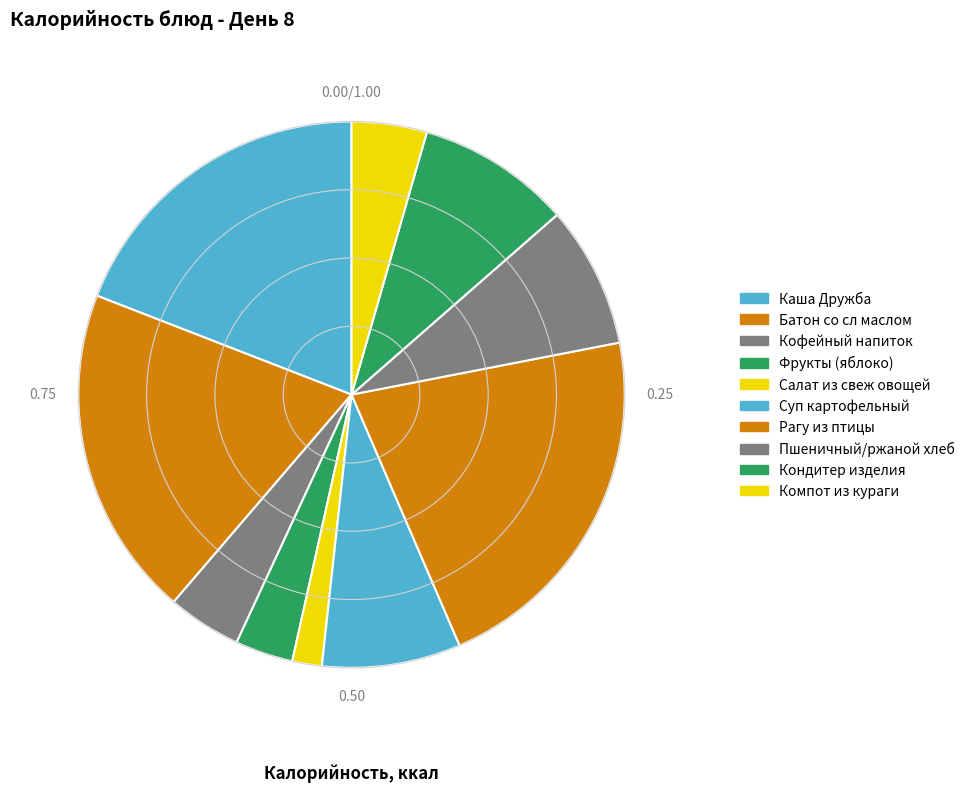

To the nearest percent, what is the difference between the largest and smallest slice percentages?

20%